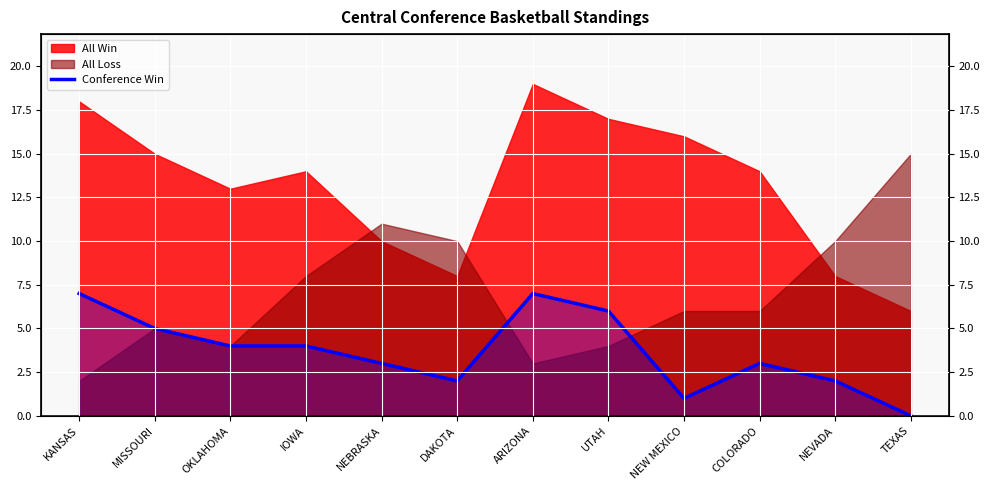

Reading right to left, extract all data points from this chart.

0	2	3	1	6	7	2	3	4	4	5	7